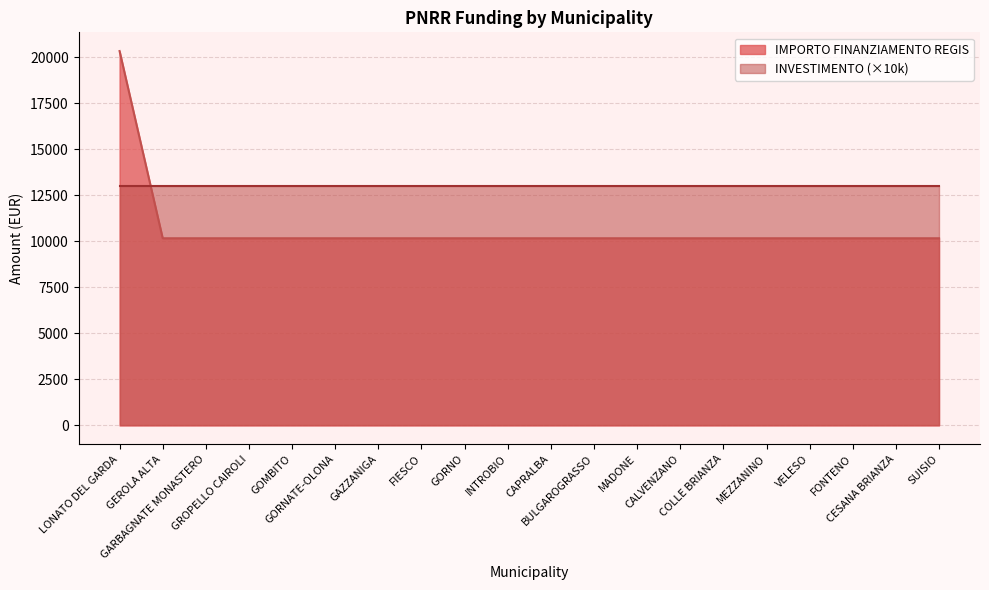

At which category does the chart reach its peak across all series?

LONATO DEL GARDA